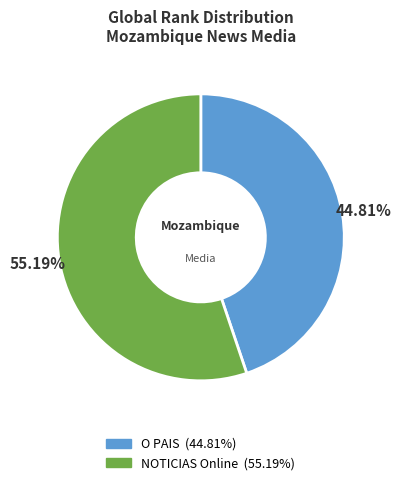

What is the smallest slice in the pie chart?

O PAIS